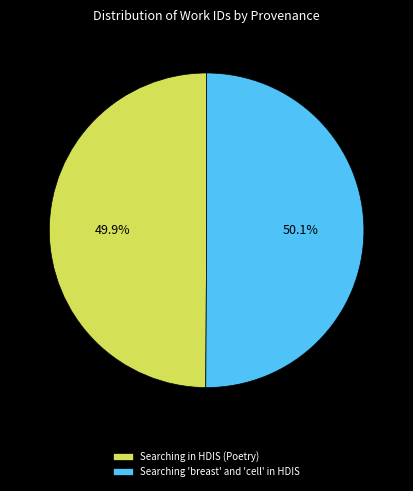

What is the ratio of the value at Searching 'breast' and 'cell' in HDIS to the value at Searching in HDIS (Poetry)?

1.0